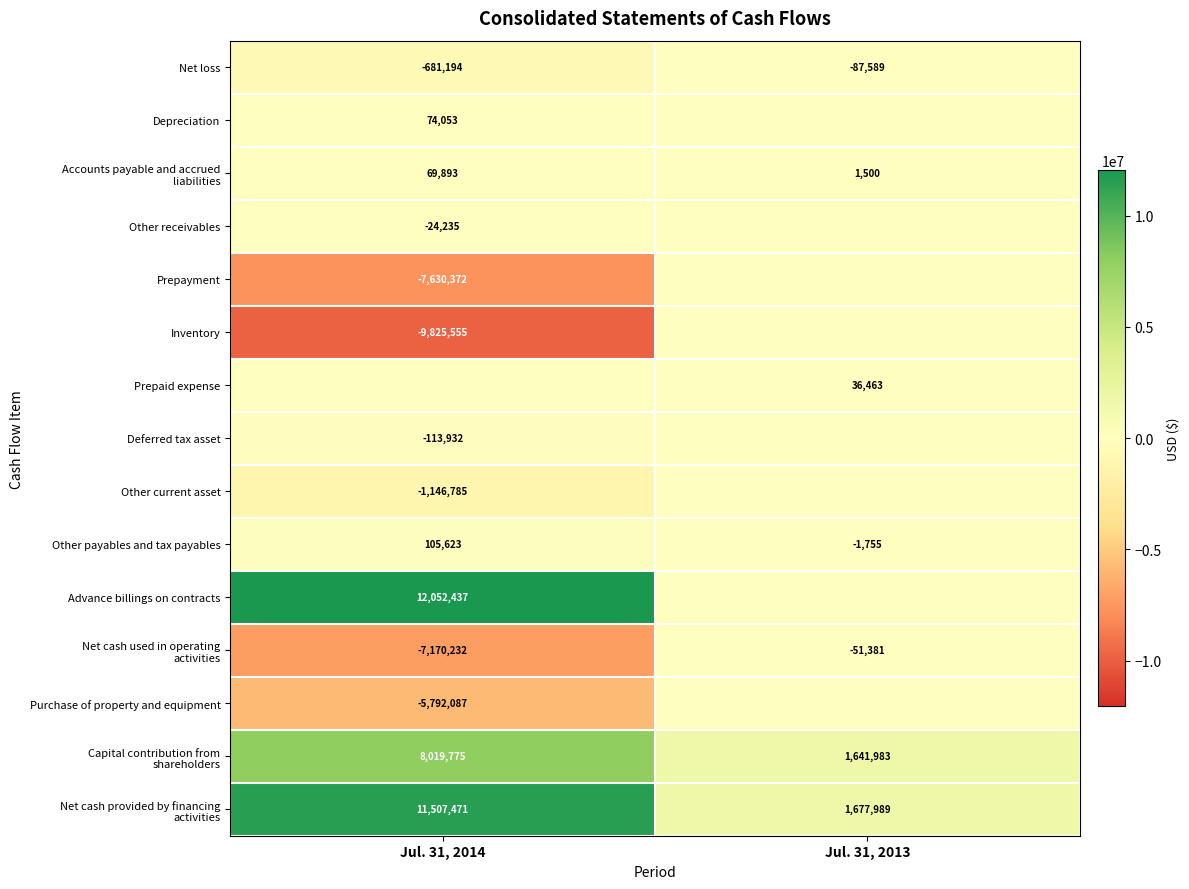

What is the approximate value of Other payables and tax payables at Jul. 31, 2013, to the nearest 50?

-1750